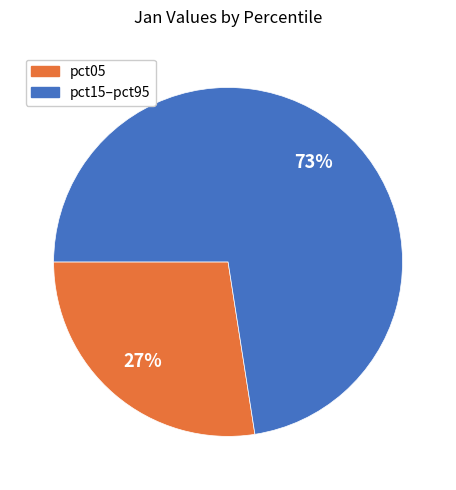

Is there any slice that represents more than half of the pie?

Yes